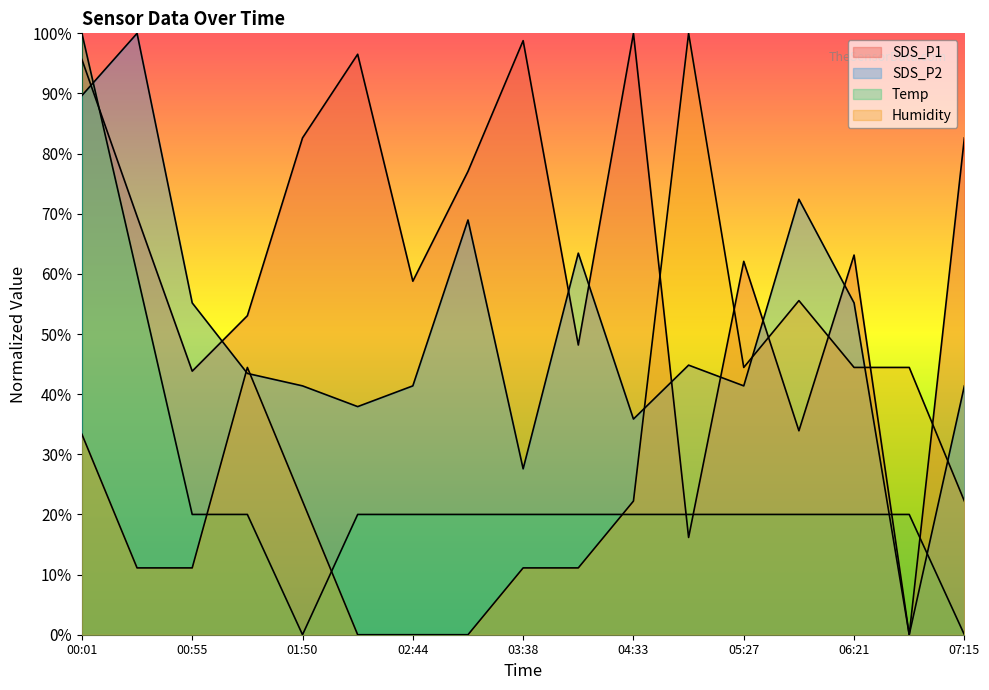

At which category is the sum across all series the highest?

00:01